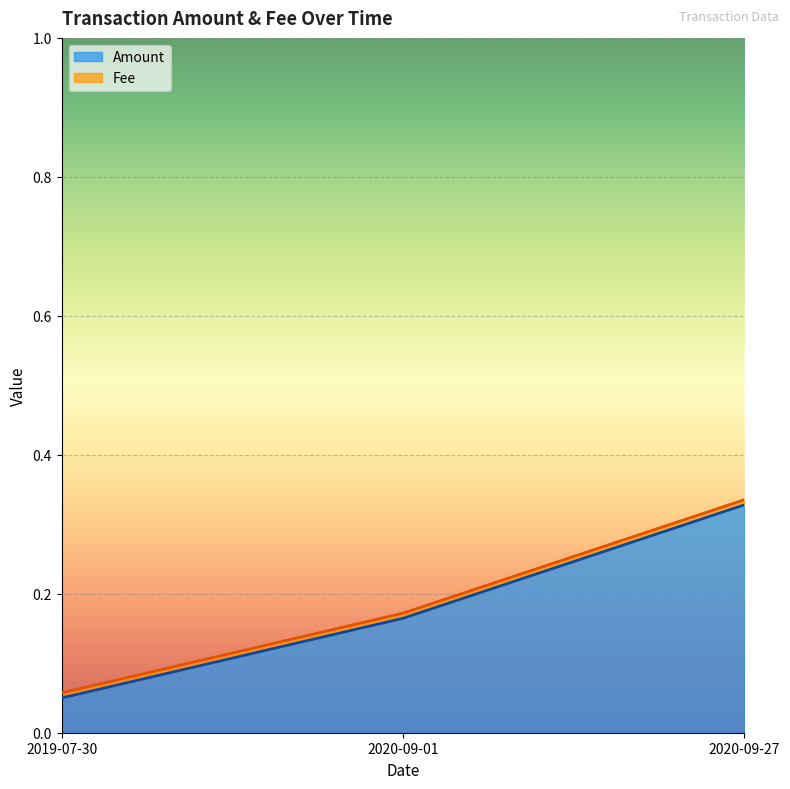

The value at 2020-09-27 is 0.3. True or false?

True